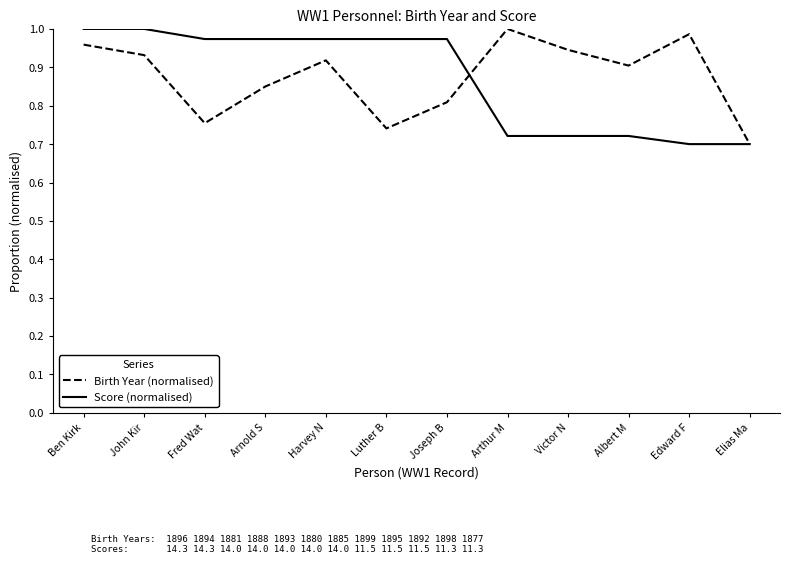

What is the difference between the highest and lowest values at Harvey N?

0.1